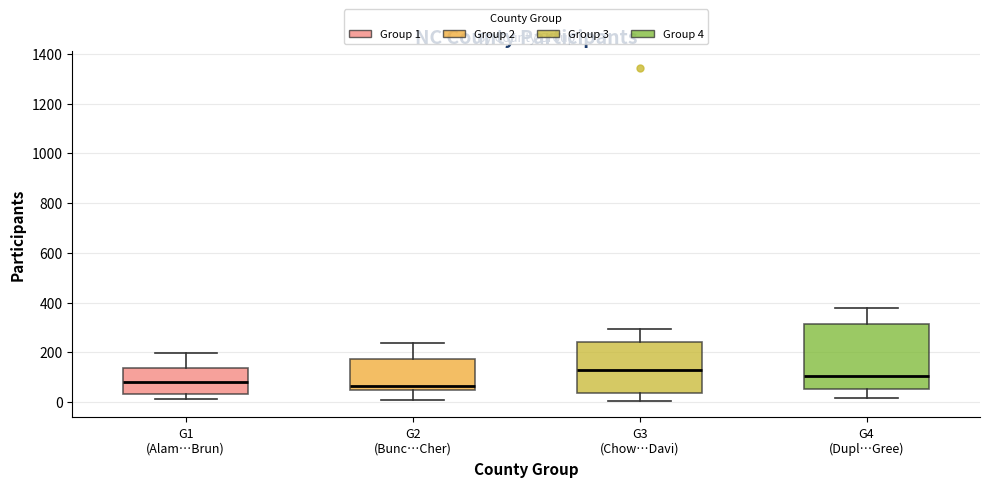

Reading left to right, read every box against the y-axis: the position of its median line, the range the box covers, and the ends of its whiskers. The values are not printed on the chart, so give them approximately, as read against the axis.

G1 (Alam…Brun): median 80, box 40 to 140, whiskers 20 to 200
G2 (Bunc…Cher): median 60, box 40 to 180, whiskers 0 to 240
G3 (Chow…Davi): median 120, box 40 to 240, whiskers 0 to 300
G4 (Dupl…Gree): median 100, box 60 to 320, whiskers 20 to 380